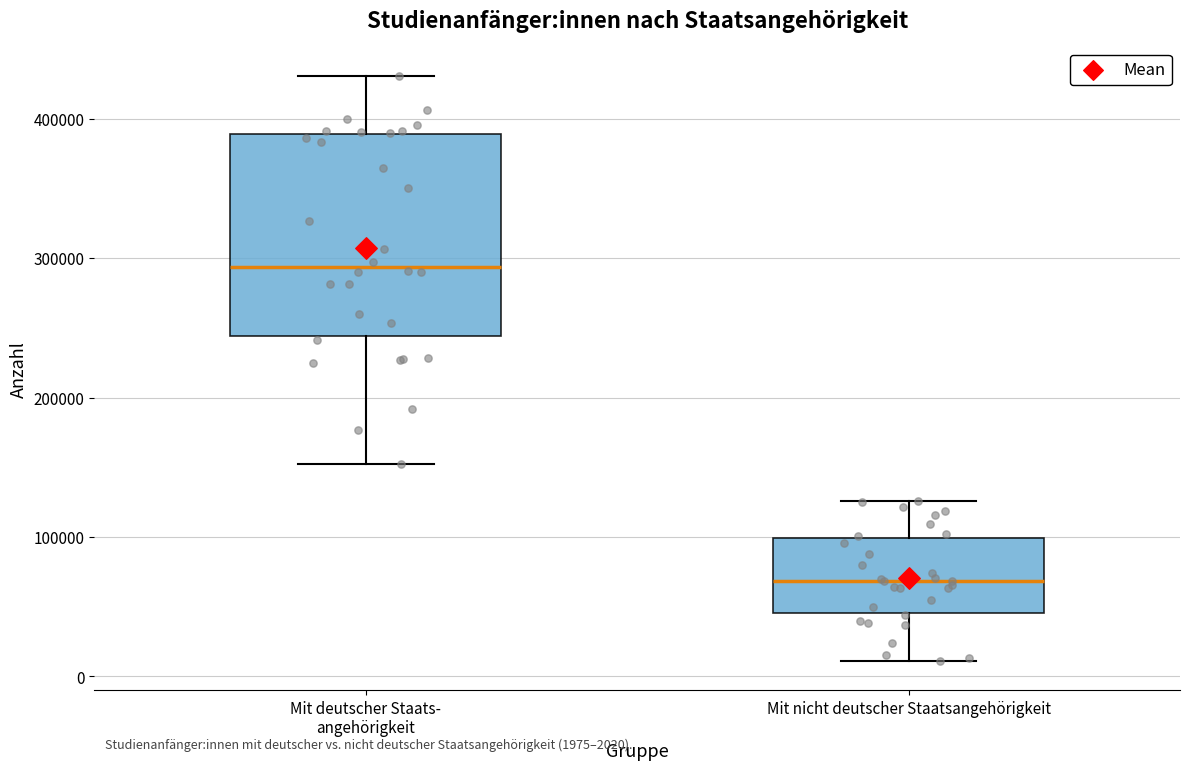

Which box is the tallest, from its lower edge to its upper edge?

Mit deutscher Staats- angehörigkeit